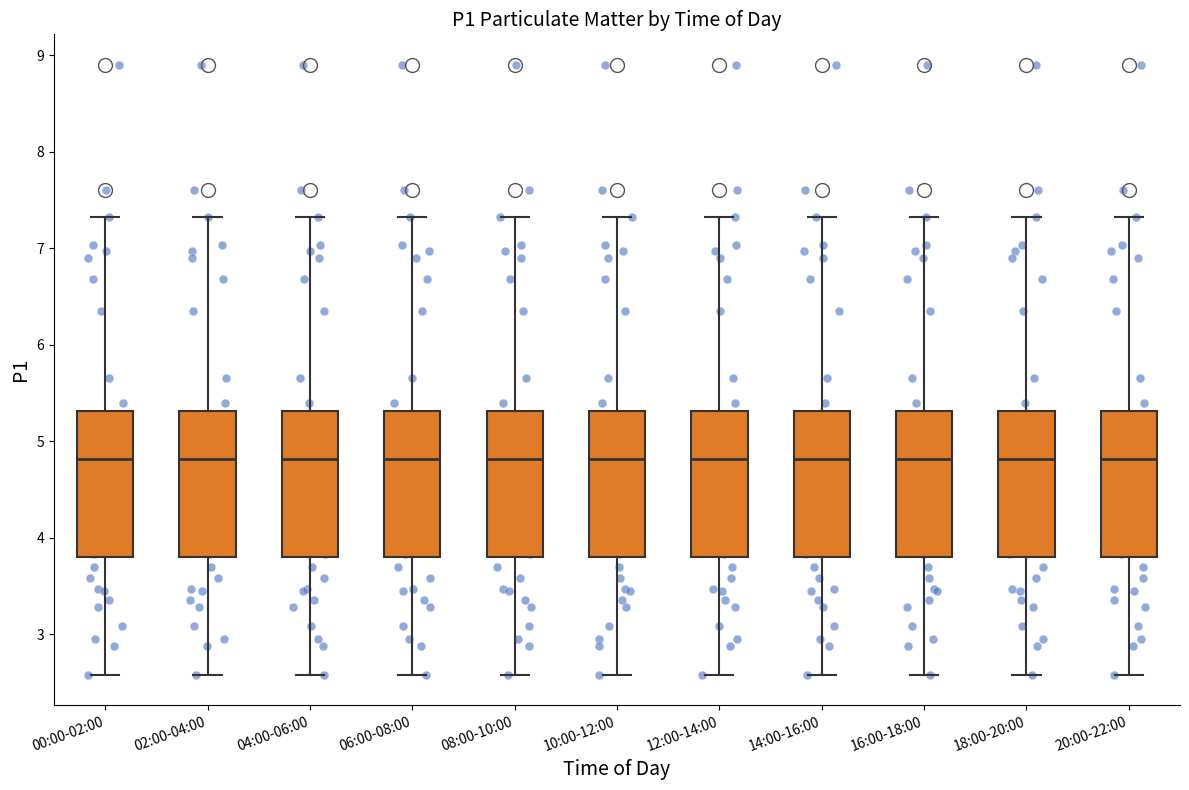

Reading left to right, read every box against the y-axis: the position of its median line, the range the box covers, and the ends of its whiskers. The values are not printed on the chart, so give them approximately, as read against the axis.

00:00-02:00: median 4.8, box 3.8 to 5.3, whiskers 2.6 to 7.3
02:00-04:00: median 4.8, box 3.8 to 5.3, whiskers 2.6 to 7.3
04:00-06:00: median 4.8, box 3.8 to 5.3, whiskers 2.6 to 7.3
06:00-08:00: median 4.8, box 3.8 to 5.3, whiskers 2.6 to 7.3
08:00-10:00: median 4.8, box 3.8 to 5.3, whiskers 2.6 to 7.3
10:00-12:00: median 4.8, box 3.8 to 5.3, whiskers 2.6 to 7.3
12:00-14:00: median 4.8, box 3.8 to 5.3, whiskers 2.6 to 7.3
14:00-16:00: median 4.8, box 3.8 to 5.3, whiskers 2.6 to 7.3
16:00-18:00: median 4.8, box 3.8 to 5.3, whiskers 2.6 to 7.3
18:00-20:00: median 4.8, box 3.8 to 5.3, whiskers 2.6 to 7.3
20:00-22:00: median 4.8, box 3.8 to 5.3, whiskers 2.6 to 7.3